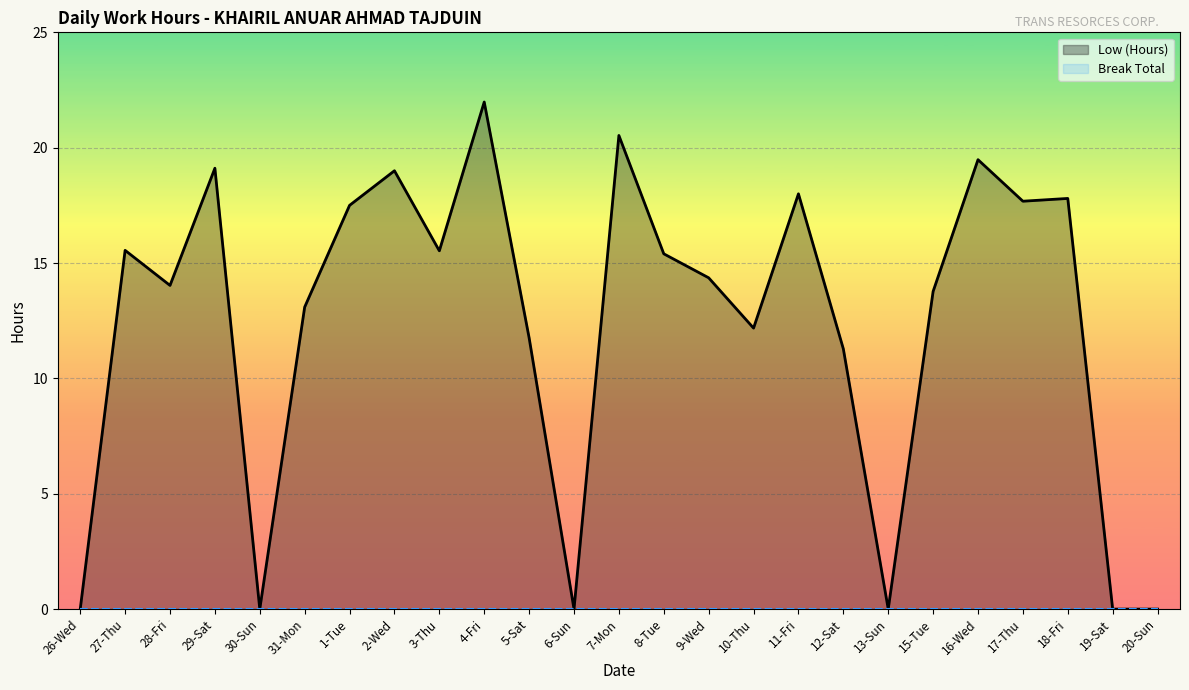

At which category does the chart reach its peak across all series?

4-Fri